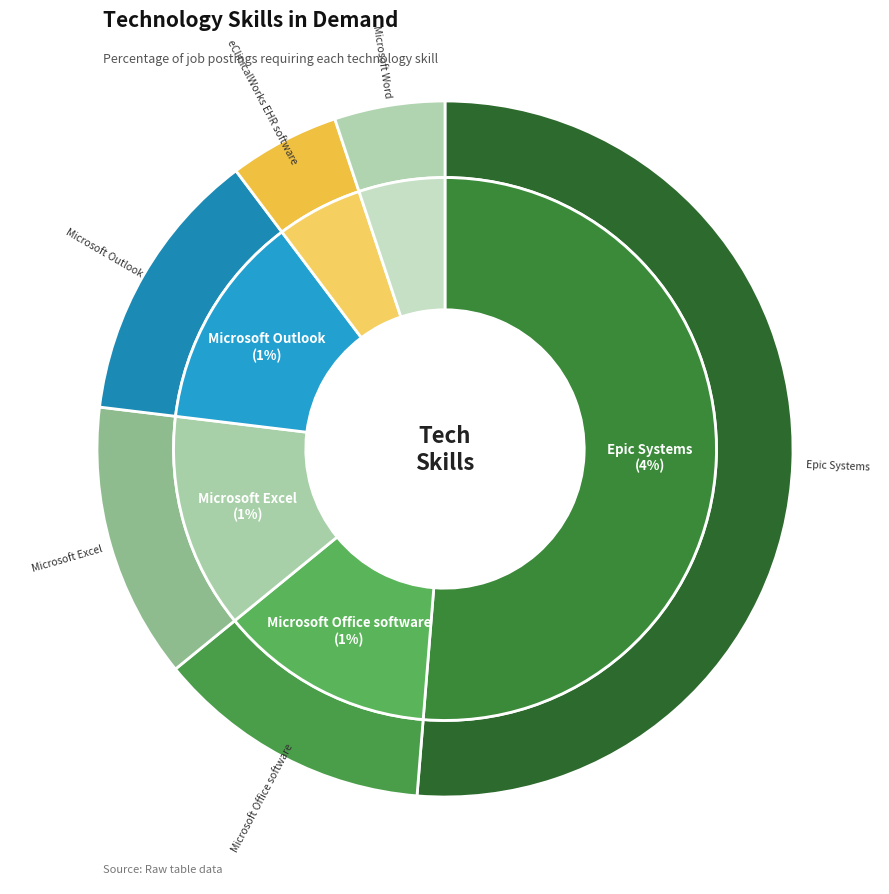

The Microsoft Word slice represents 5% of the pie. True or false?

True